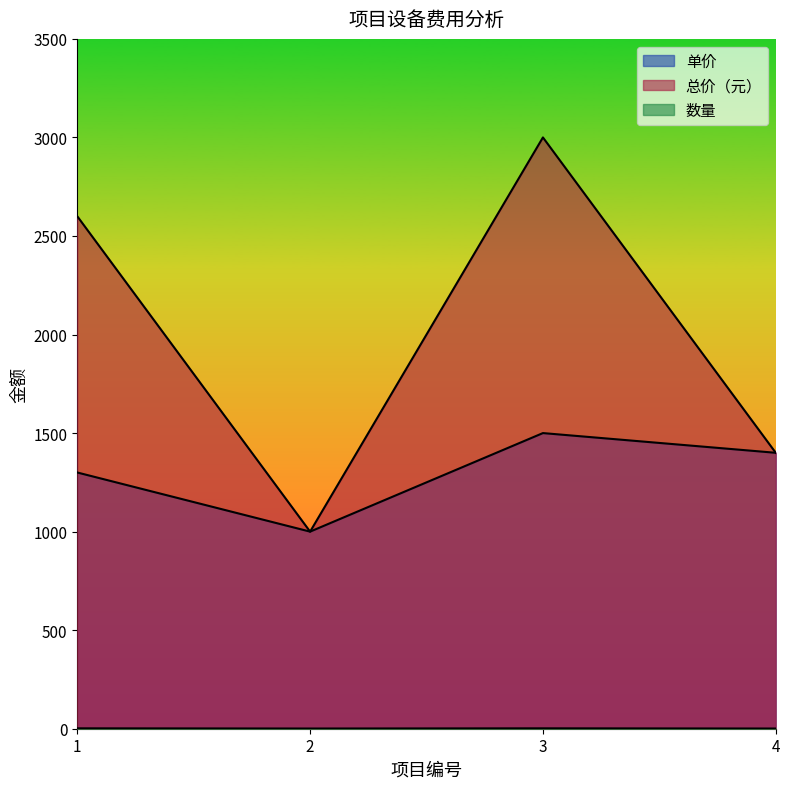

At which category is the sum across all series the highest?

3